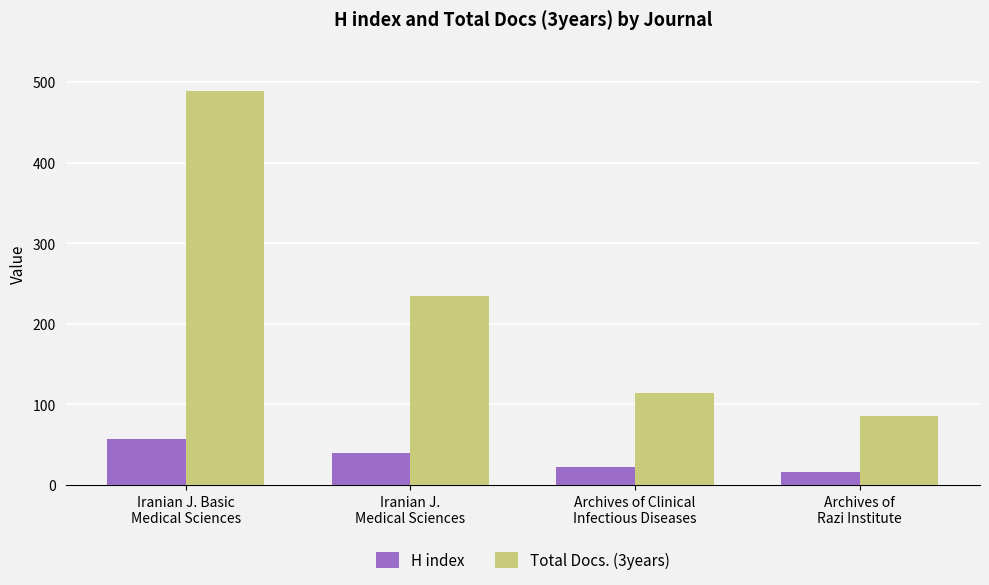

Which series has the largest range (max minus min)?

Total Docs. (3years)